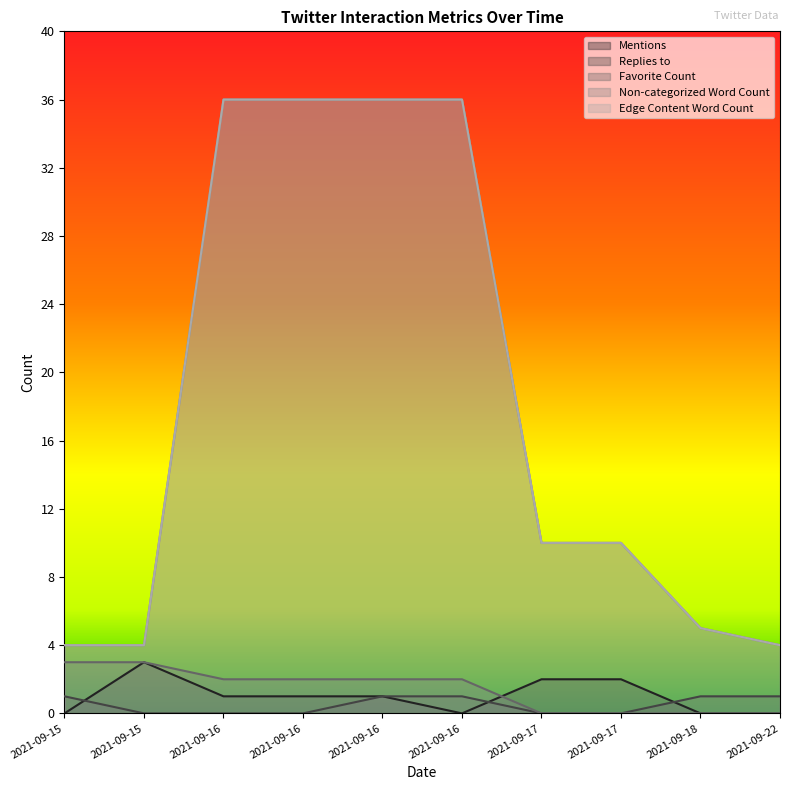

At which label does Mentions first exceed 1?

2021-09-15